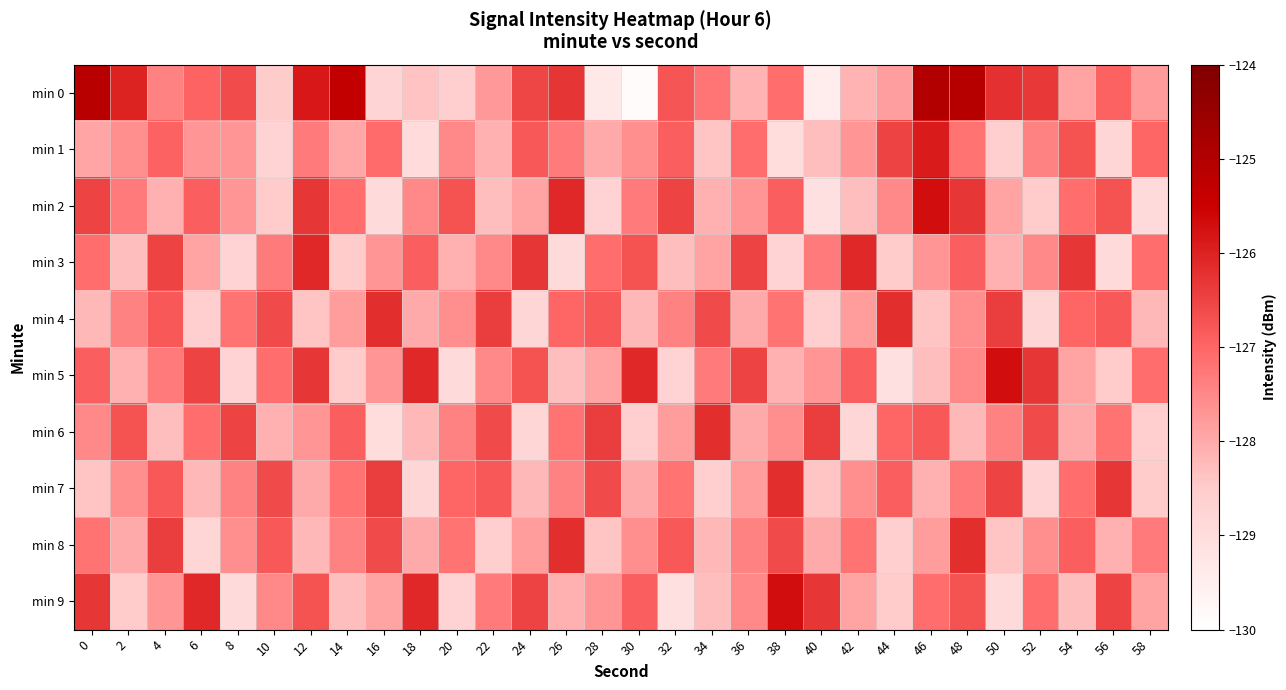

Which category has the highest value across all series?

46